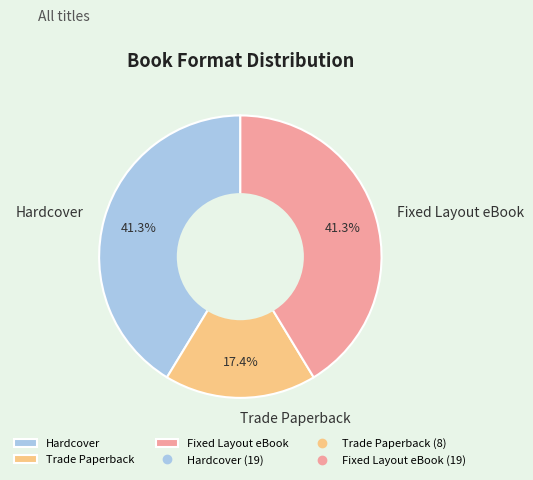

What is the ratio of the value at Hardcover to the value at Fixed Layout eBook?

1.0